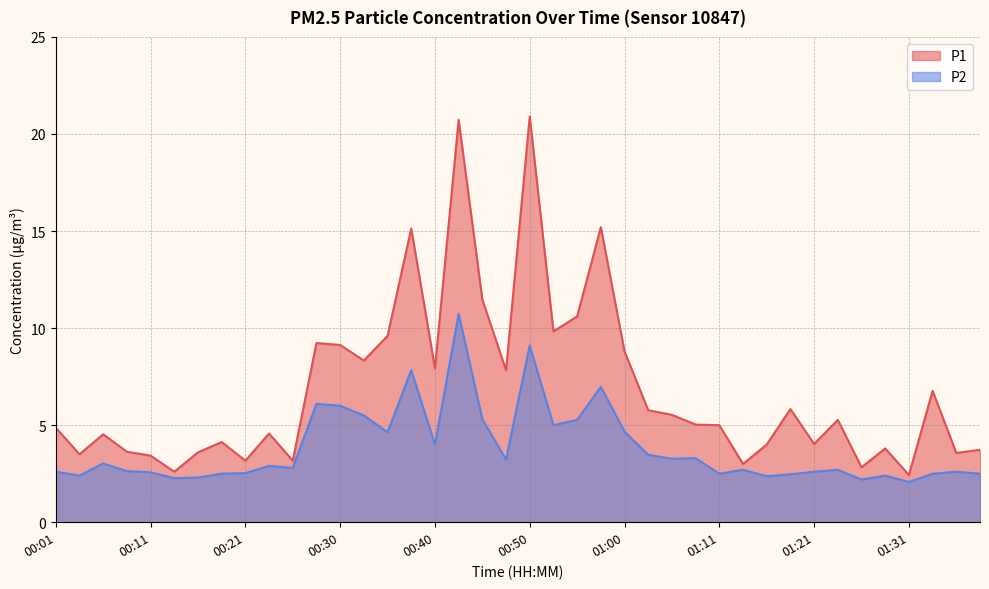

What is the difference between the maximum and minimum values in the P2 series?

8.7